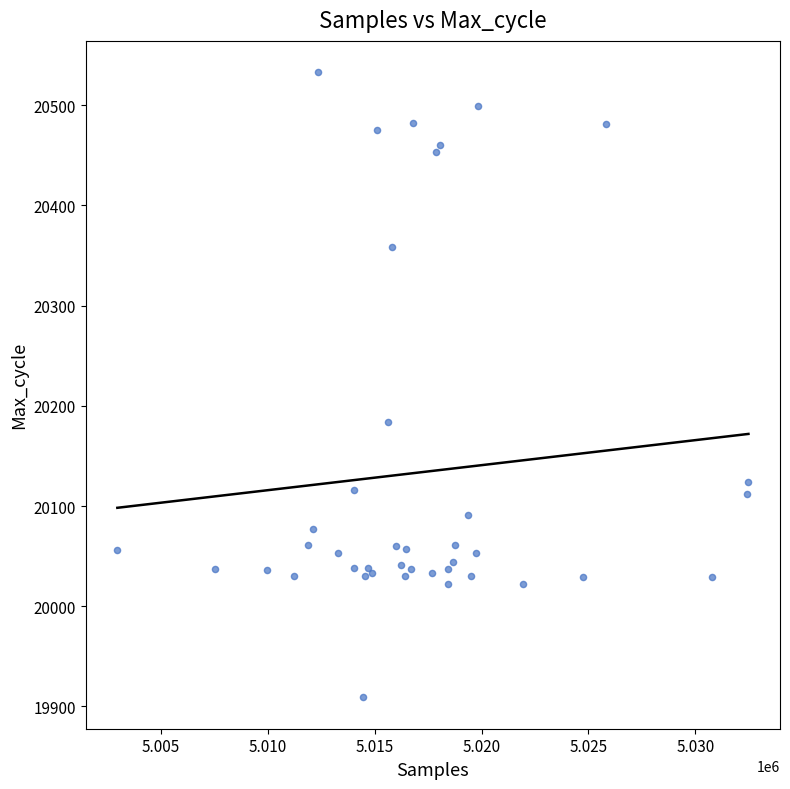

What Y value in the scatter plot is closest to 20221?

20184